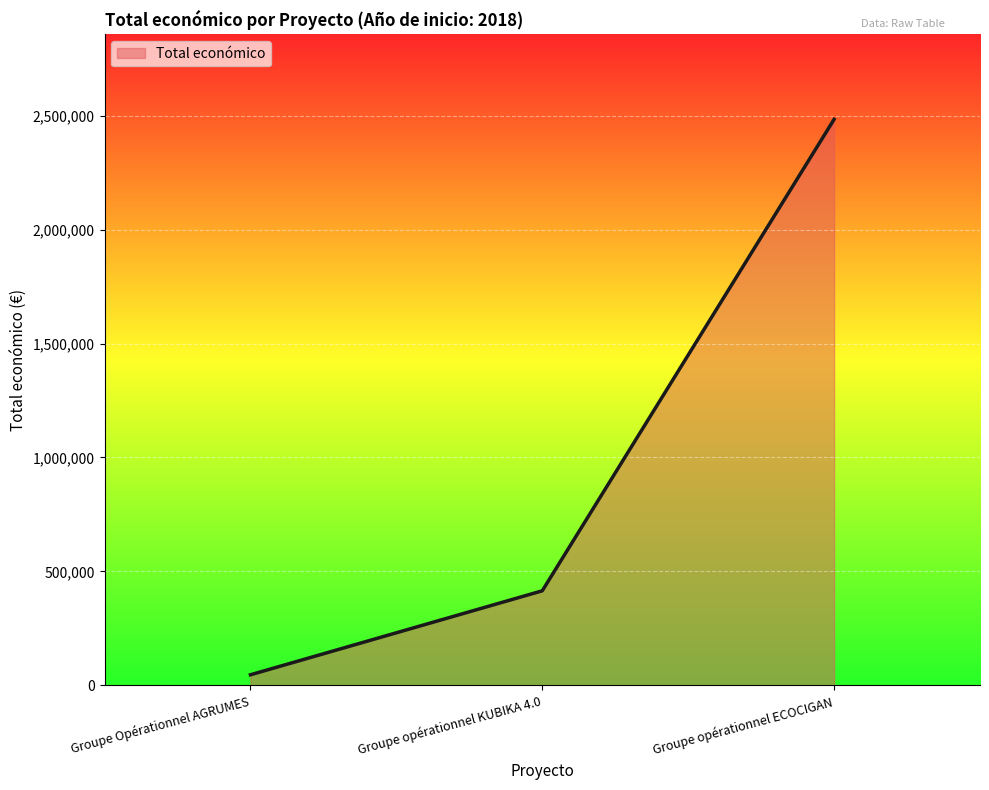

Rank the categories by value from lowest to highest.

Groupe Opérationnel AGRUMES, Groupe opérationnel KUBIKA 4.0, Groupe opérationnel ECOCIGAN